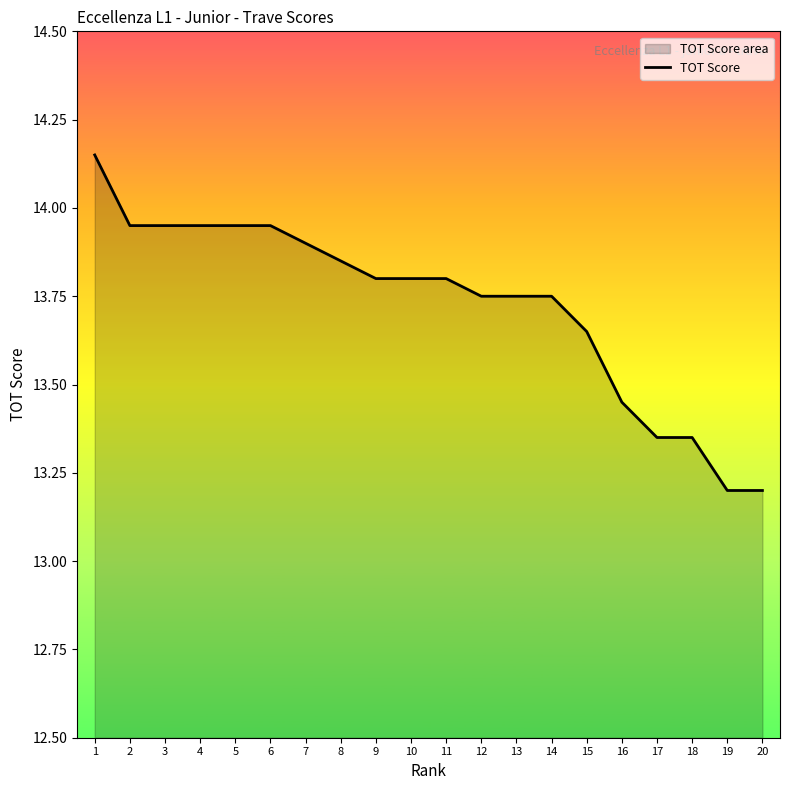

What is the difference between the maximum and minimum values?

1.0